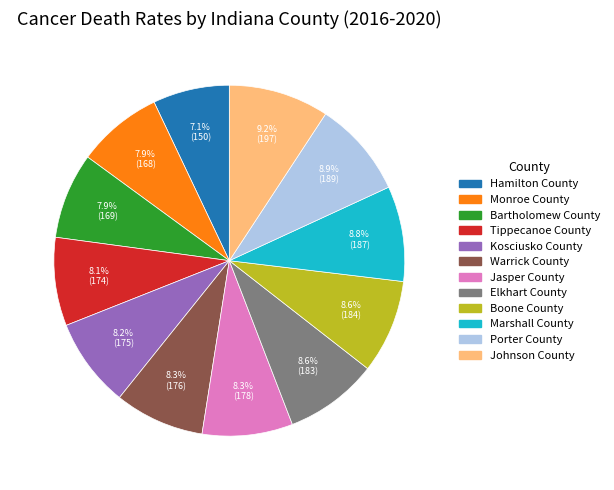

Which category has the smallest portion of the pie?

Hamilton County